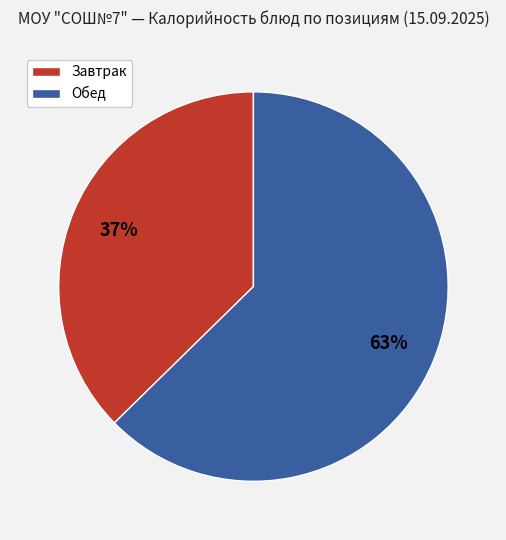

Is there any slice that represents more than half of the pie?

Yes